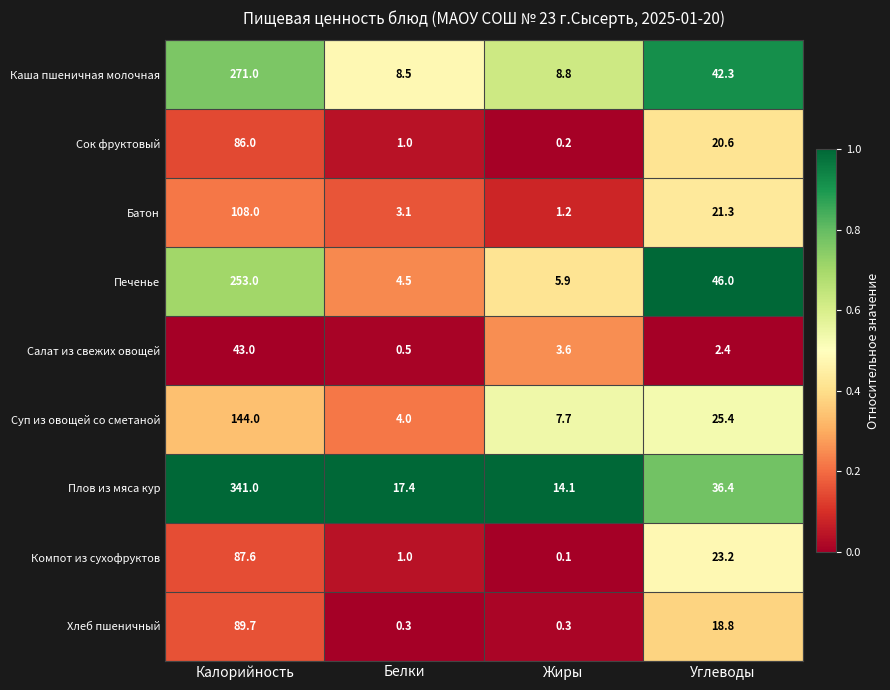

True or false: Компот из сухофруктов has a value of 1.4 at Белки.

False